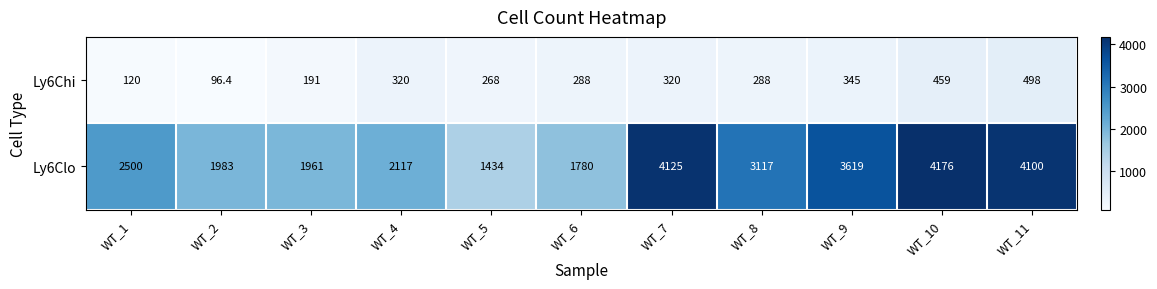

What is the sum of the Ly6Chi values at WT_10 and WT_2?

555.4